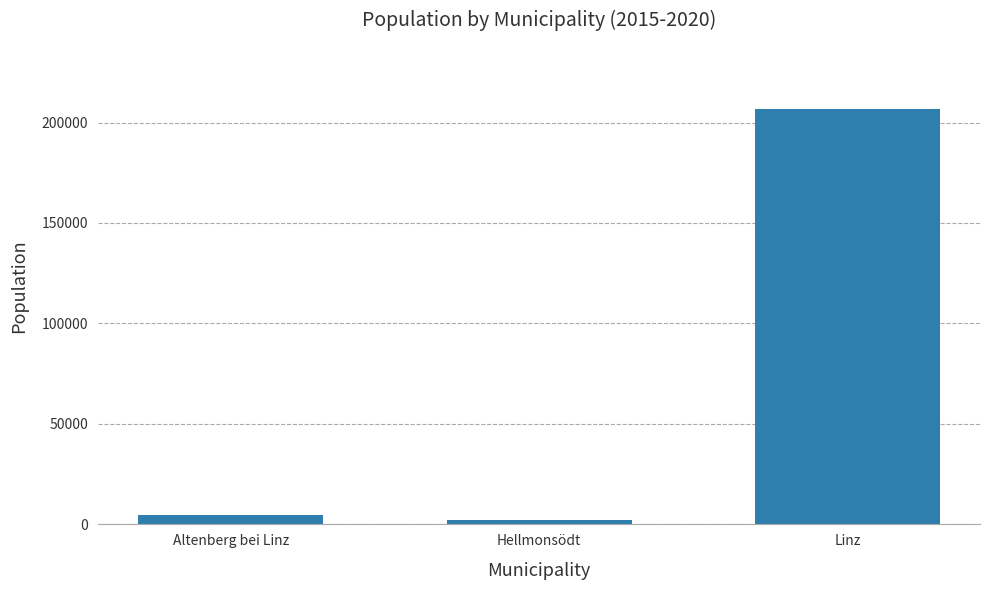

True or false: the data shows 321065 at Linz.

False